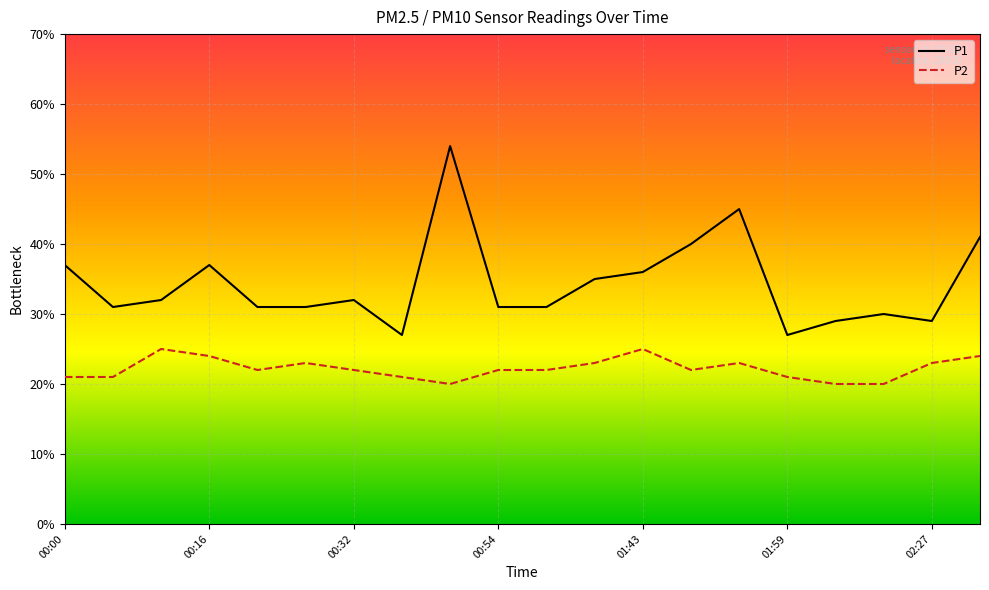

What is the difference between the second highest and minimum values in the P2 series?

0.5